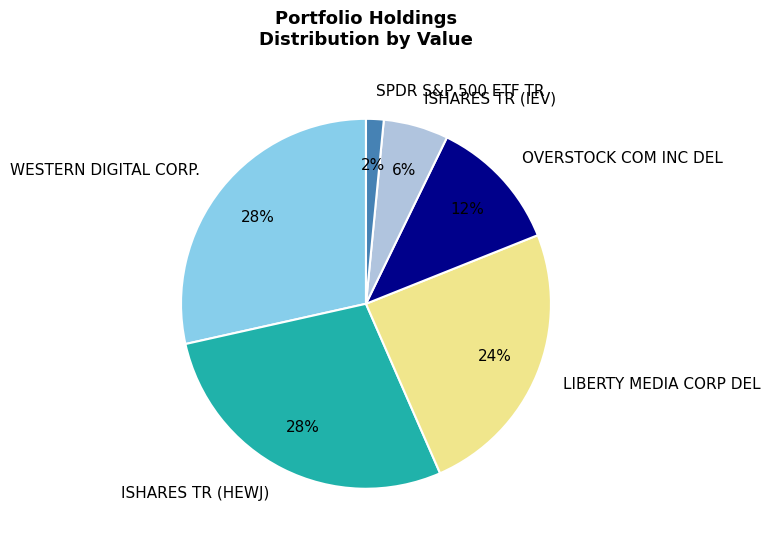

How many segments does this pie chart have?

6